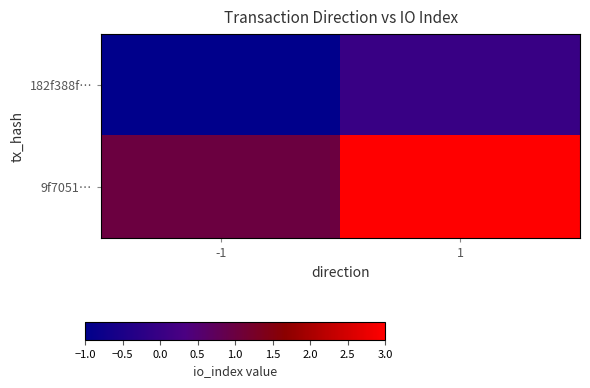

Reading left to right, list all the values displayed in this chart.

182f388f…: -1=-1	1=0
9f7051…: -1=1	1=3